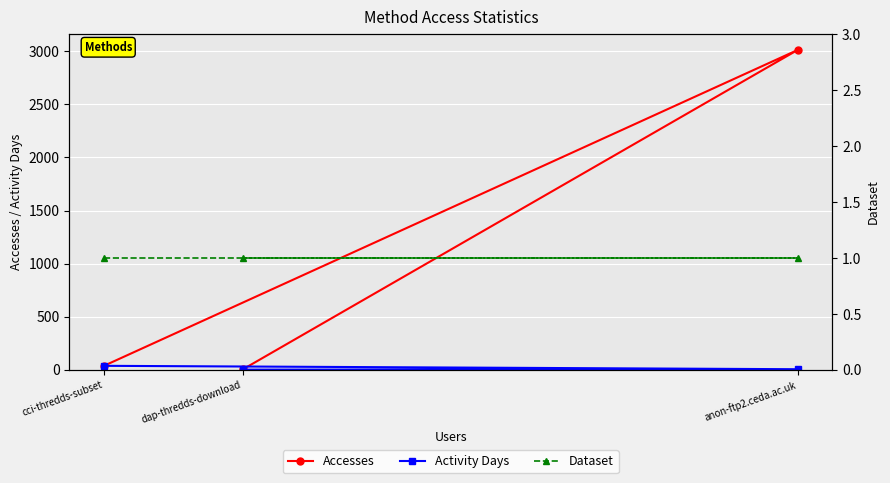

What is the label of the 1st point from the right?

dap-thredds-download